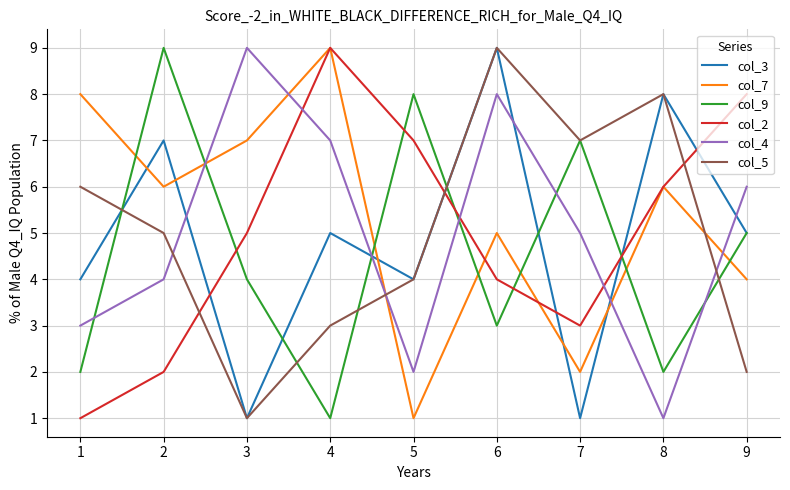

What is the minimum value shown in the chart?

1